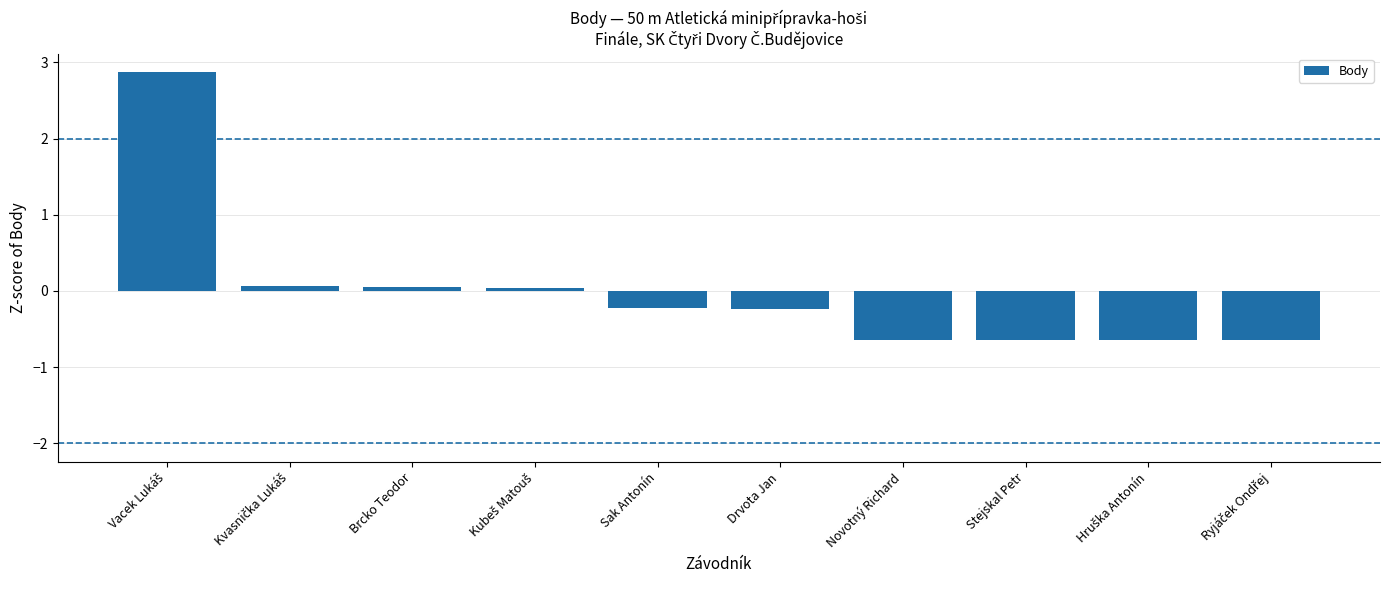

What is the label of the 7th bar from the left?

Novotný Richard